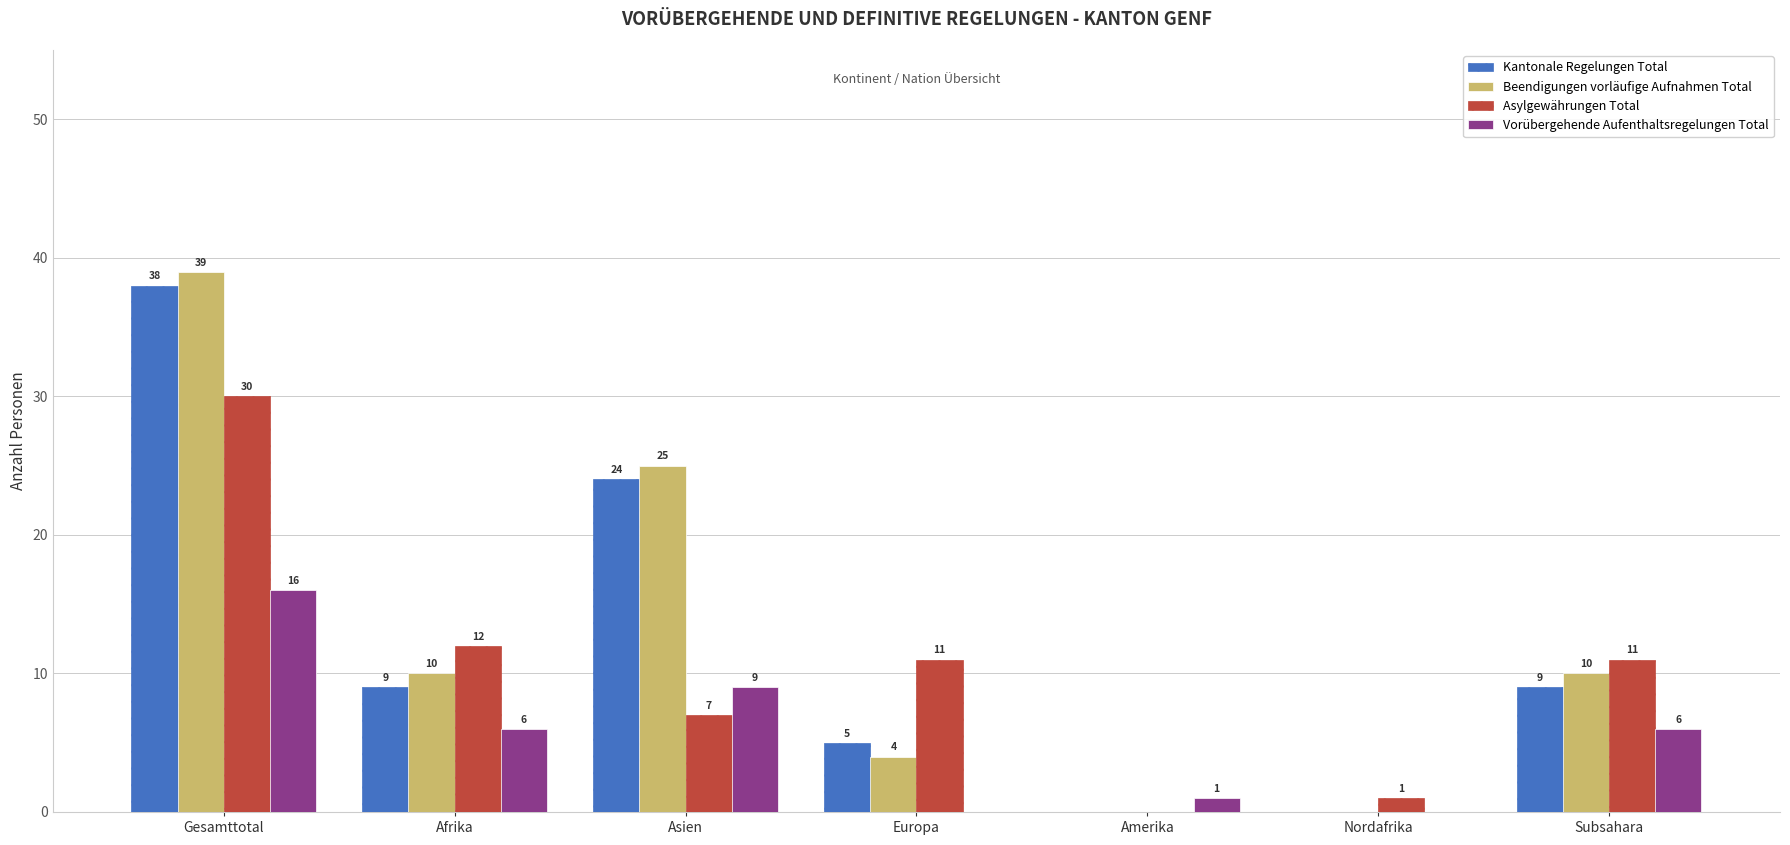

Between Gesamttotal and Asien, which series saw the biggest shift?

Asylgewährungen Total